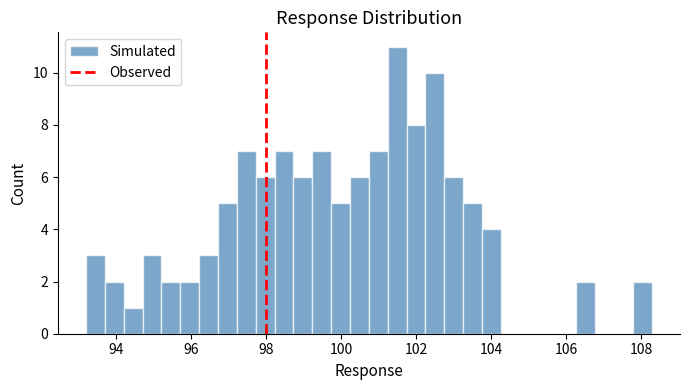

Around what value on the x-axis is the tallest bar? Give the approximate position of its centre, as read against the axis.

101.4